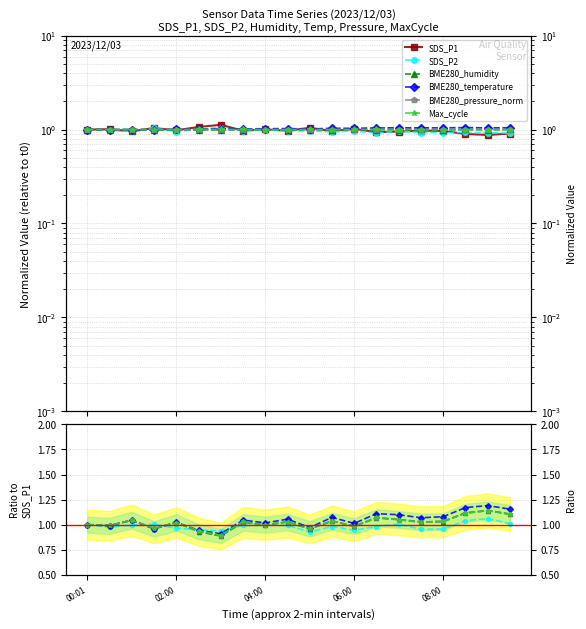

In Max_cycle, how many points are lower than both neighbors (excluding endpoints)?

7